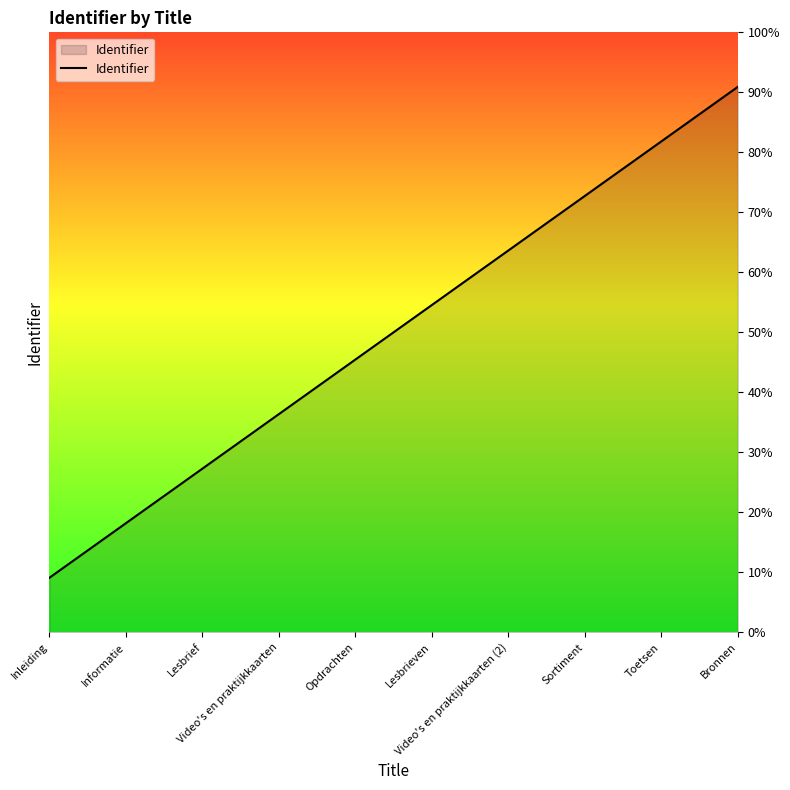

What is the difference between the values at Lesbrieven and Lesbrief?

3